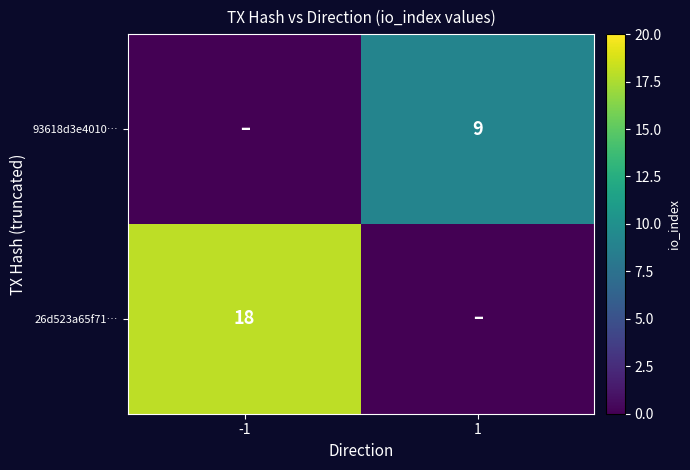

True or false: 93618d3e4010… has a value of 3 at 1.

False